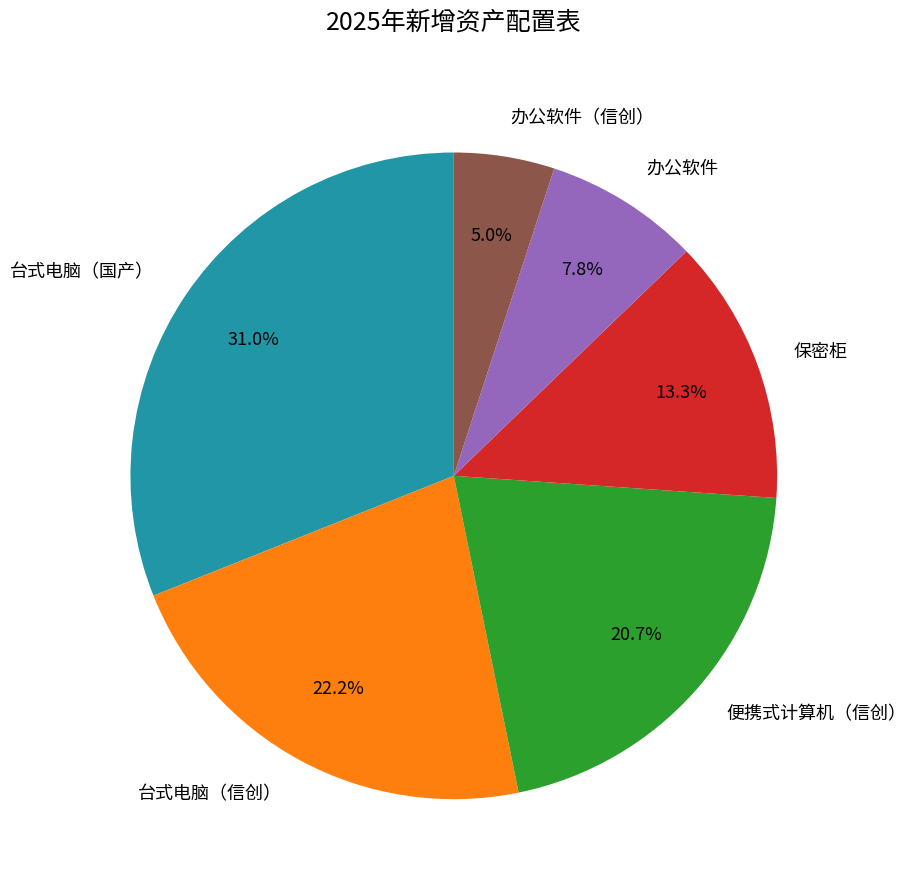

Which has a higher value, 办公软件 or 便携式计算机（信创）?

便携式计算机（信创）